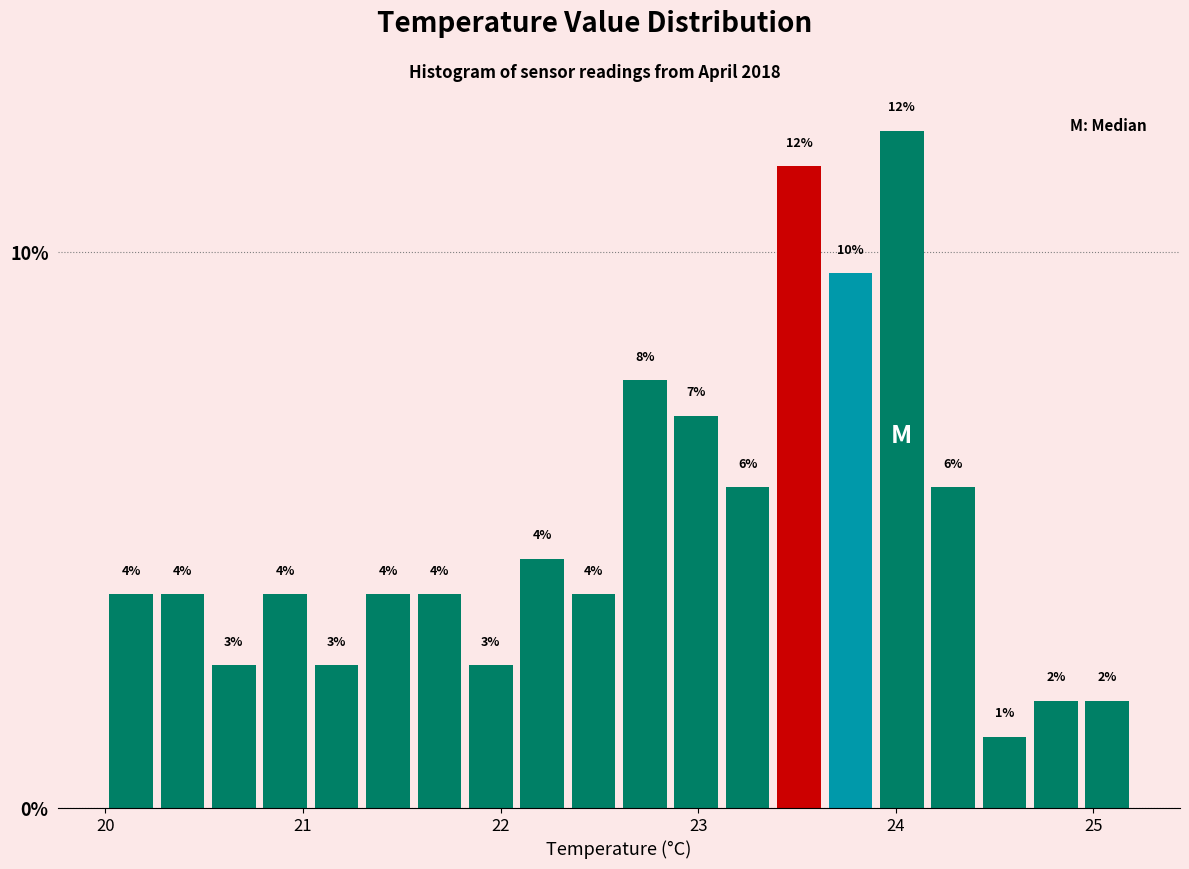

Around what value on the x-axis is the tallest bar? Give the approximate position of its centre, as read against the axis.

24.0